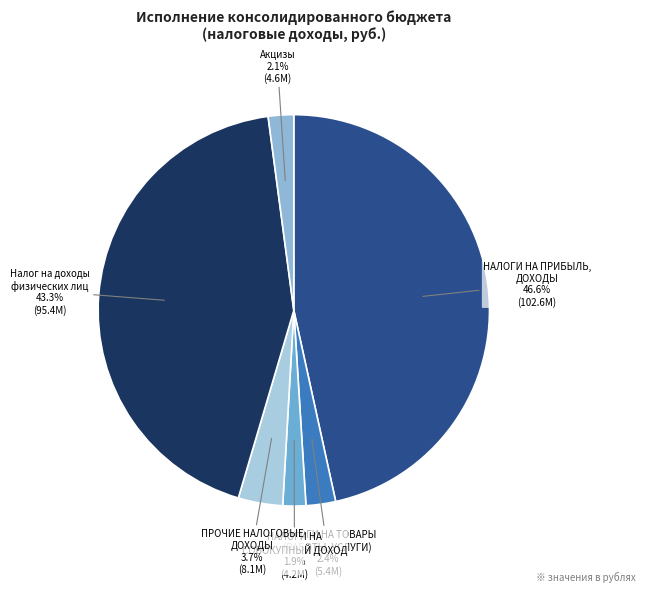

Rank the categories by value from lowest to highest.

НАЛОГИ НА СОВОКУПНЫЙ ДОХОД, Акцизы, НАЛОГИ НА ТОВАРЫ (РАБОТЫ, УСЛУГИ), ПРОЧИЕ НАЛОГОВЫЕ ДОХОДЫ, Налог на доходы физических лиц, НАЛОГИ НА ПРИБЫЛЬ, ДОХОДЫ